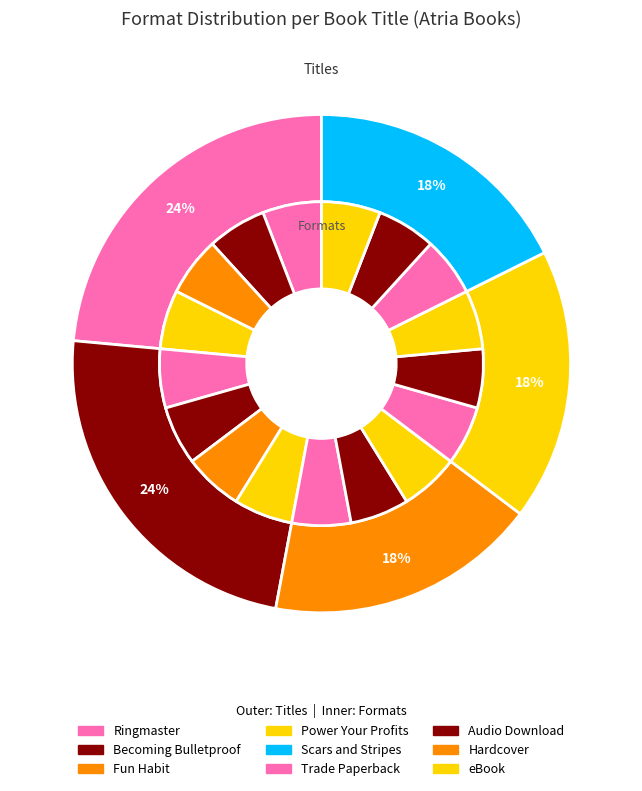

The Fun Habit slice represents 18% of the pie. True or false?

True